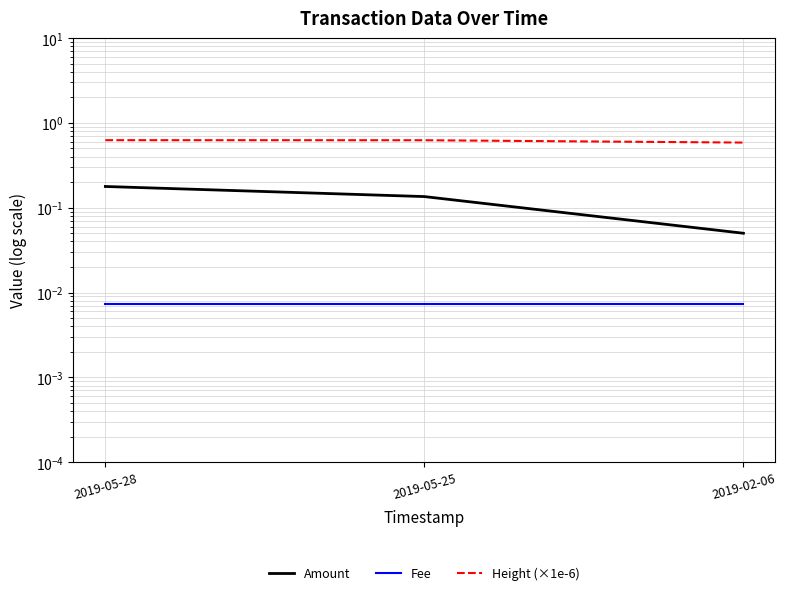

The value of Height (×1e-6) at 2019-02-06 is 0.6. True or false?

True